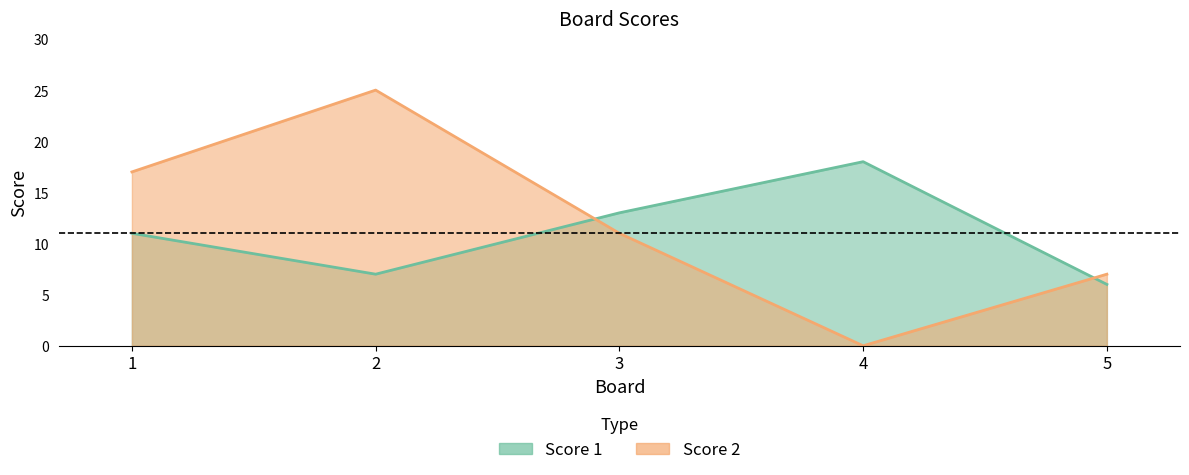

What is the value of the Score 1 point at the 1st from the left?

11